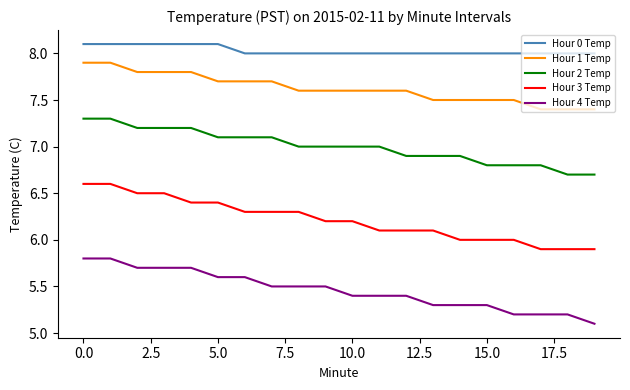

Which series has the largest total across all categories?

Hour 0 Temp